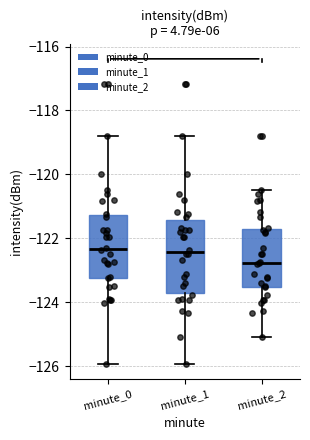

Which box is the tallest, from its lower edge to its upper edge?

minute_1